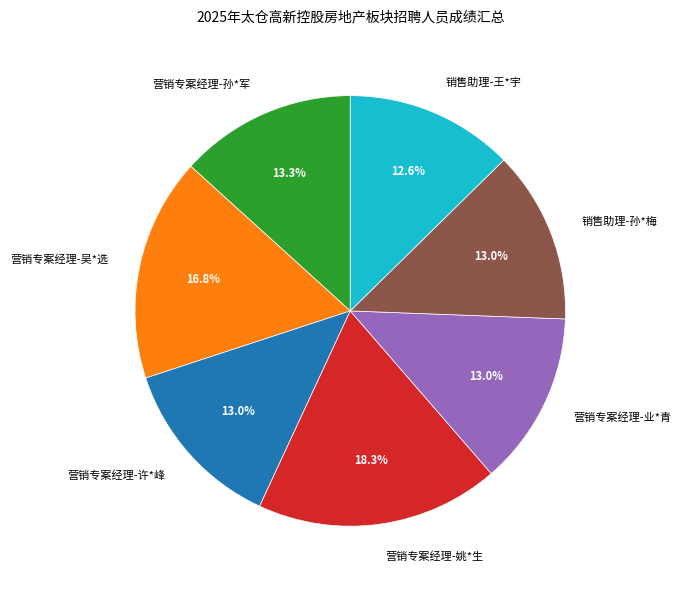

True or false: 营销专案经理-吴*选 accounts for 22% of the total.

False